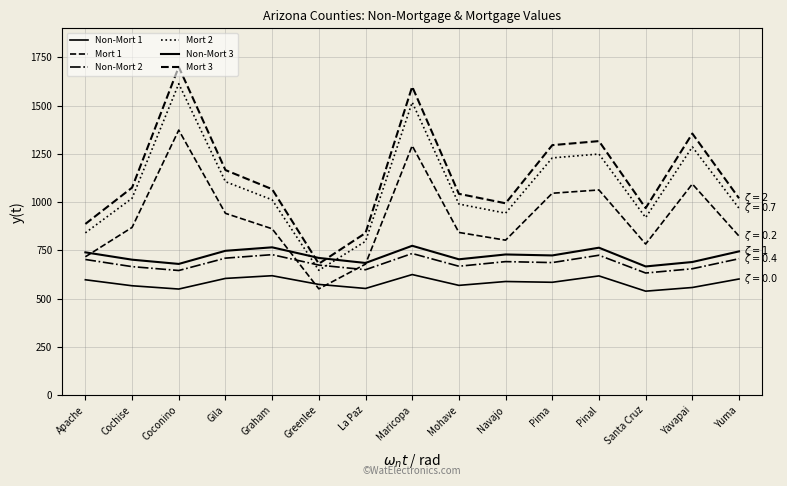

Where does the Non-Mort 1 series first go above 585?

Apache